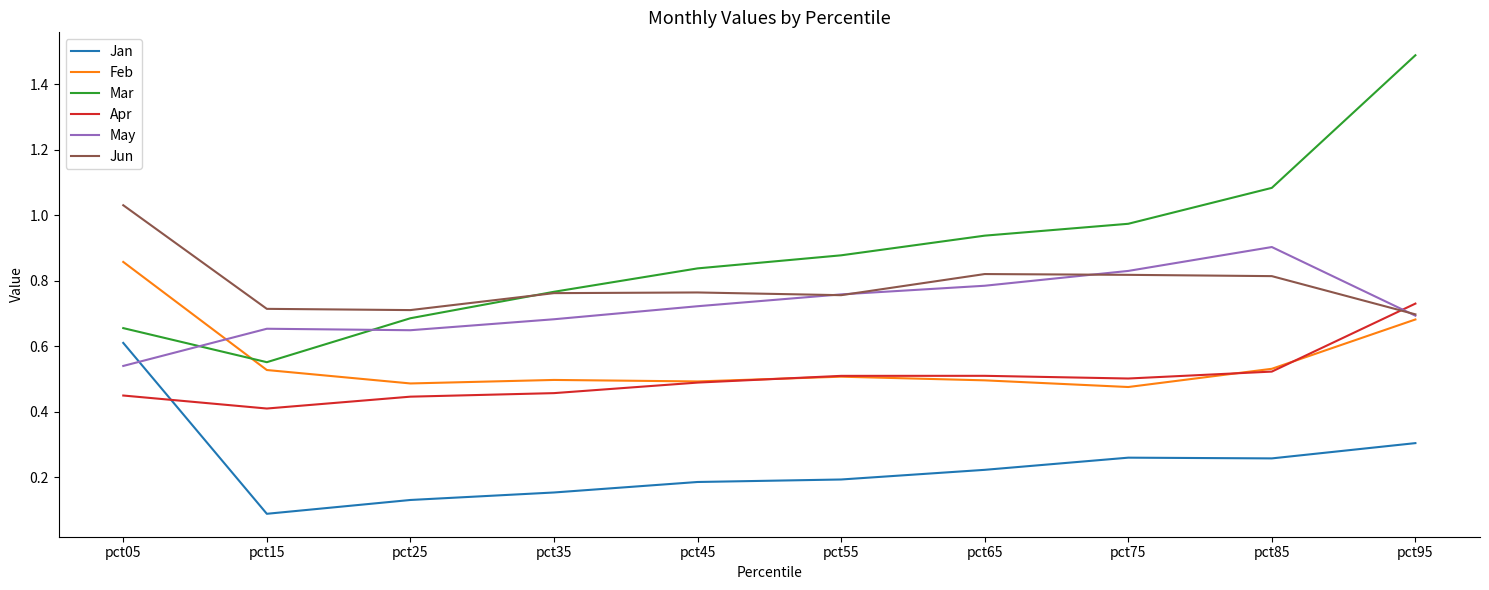

Which series changed the most between pct25 and pct65?

Mar